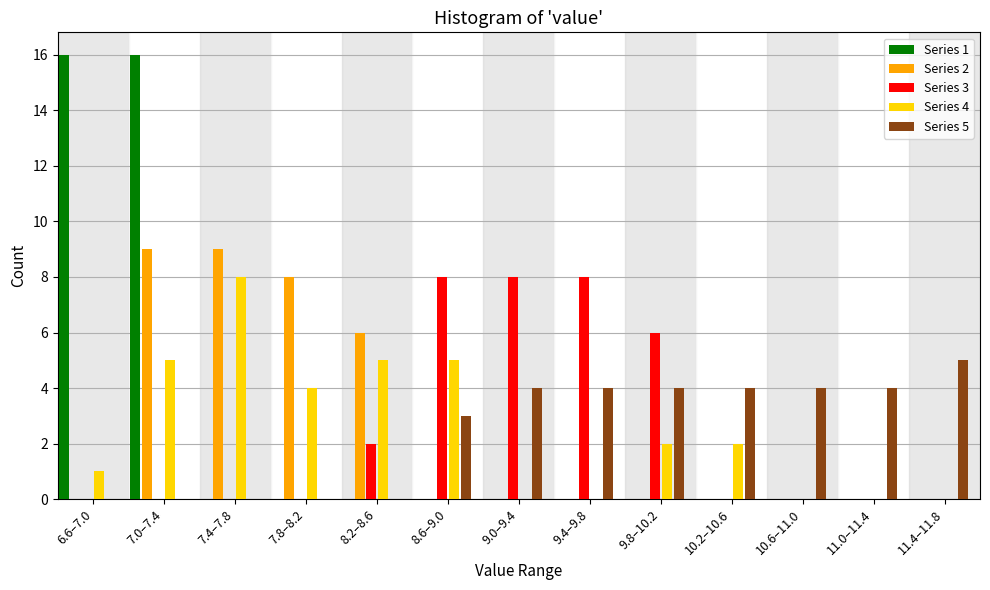

Is it true that Series 5 equals 4 at 9.0–9.4?

True